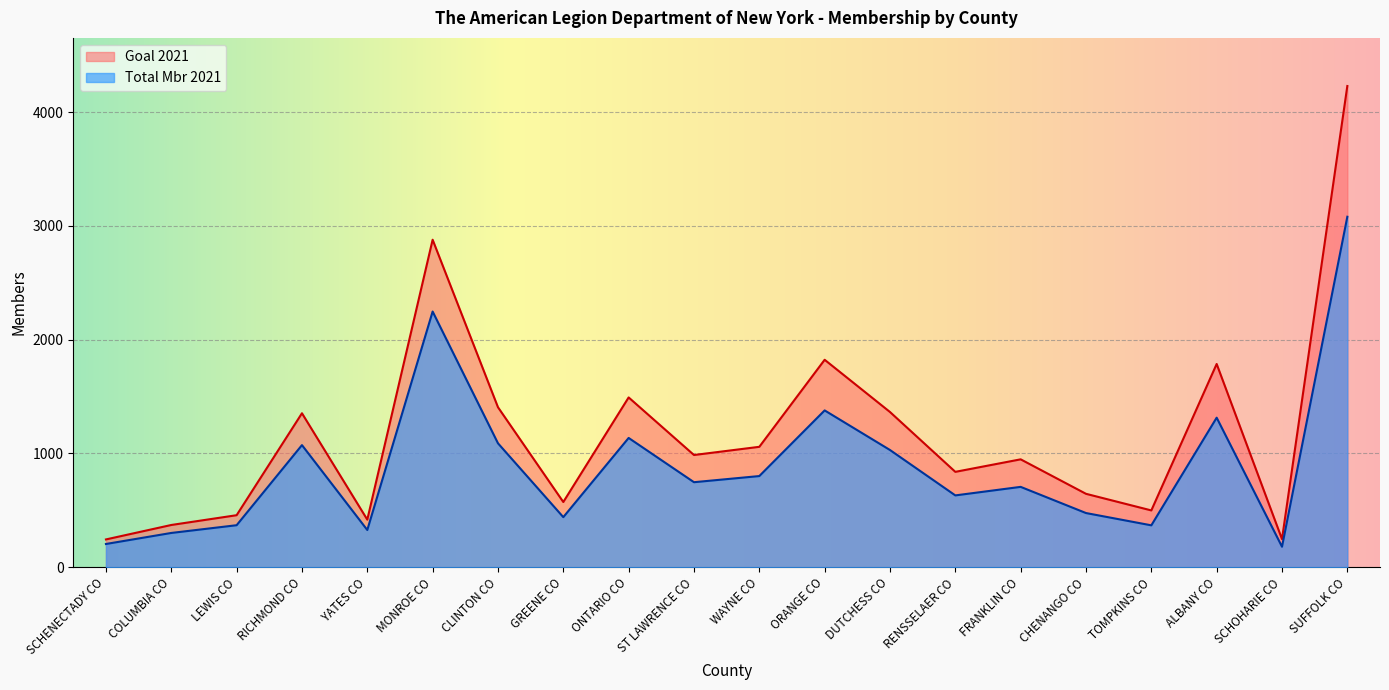

At DUTCHESS CO, list the series in order from largest to smallest.

Goal 2021, Total Mbr 2021